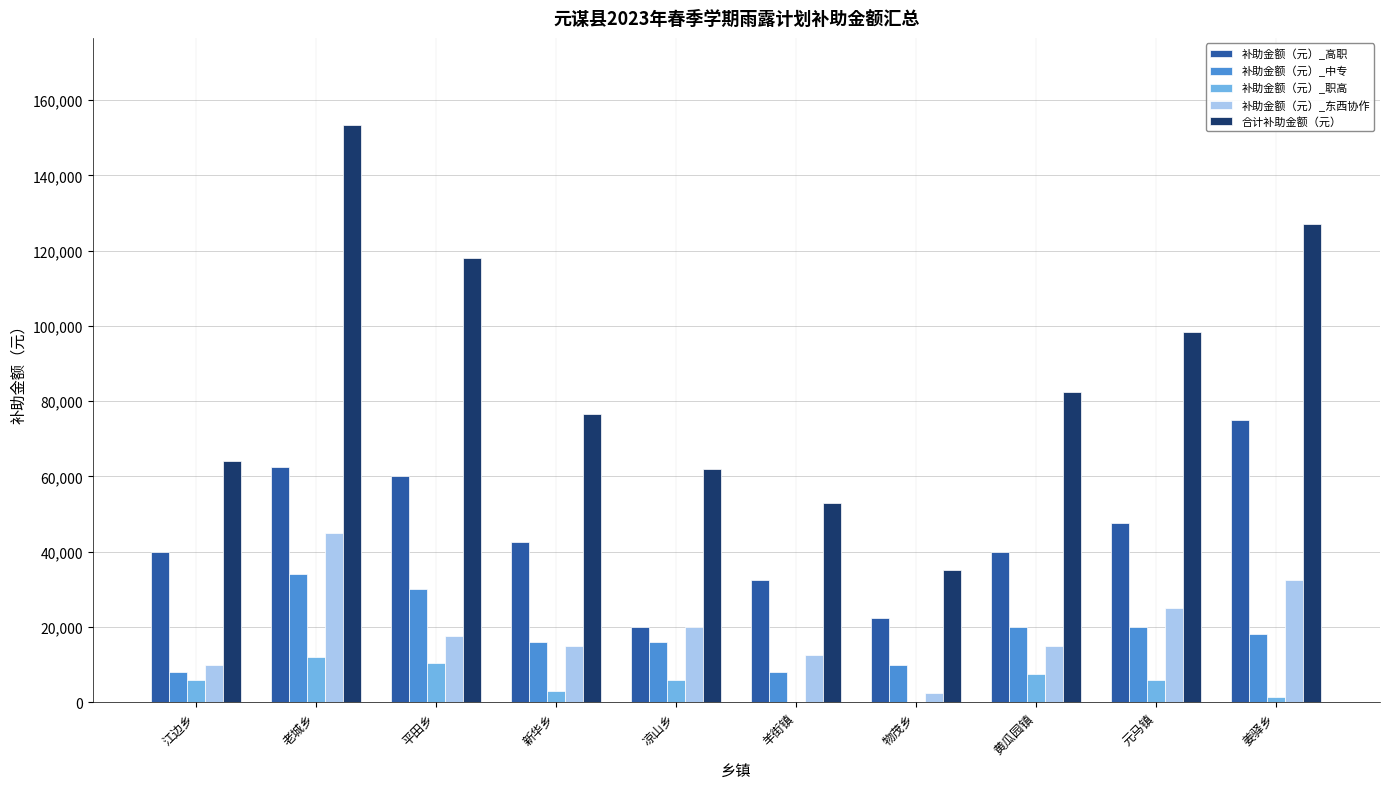

What value does the 补助金额（元）_职高 series have at 黄瓜园镇?

7500